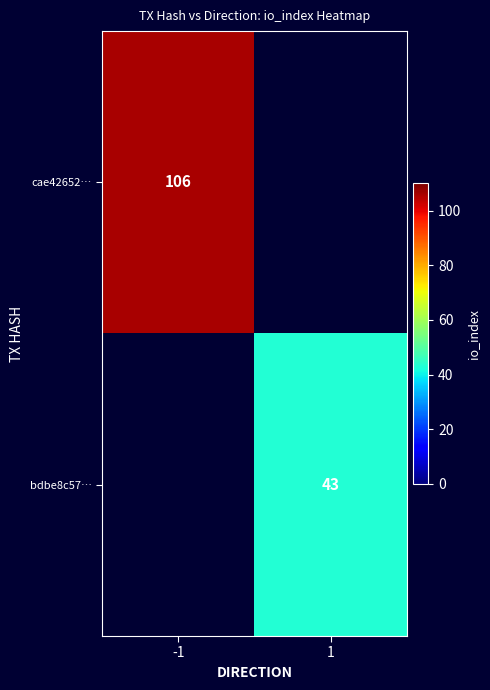

The bdbe8c57… series shows 57 at 1. True or false?

False